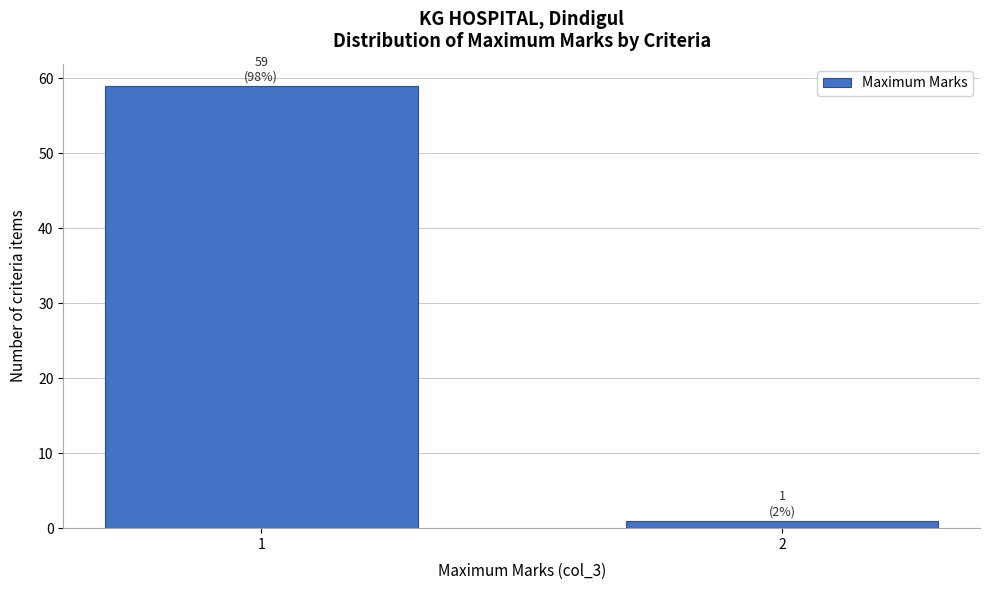

Reading right to left, extract all data points from this chart.

2=1	1=59